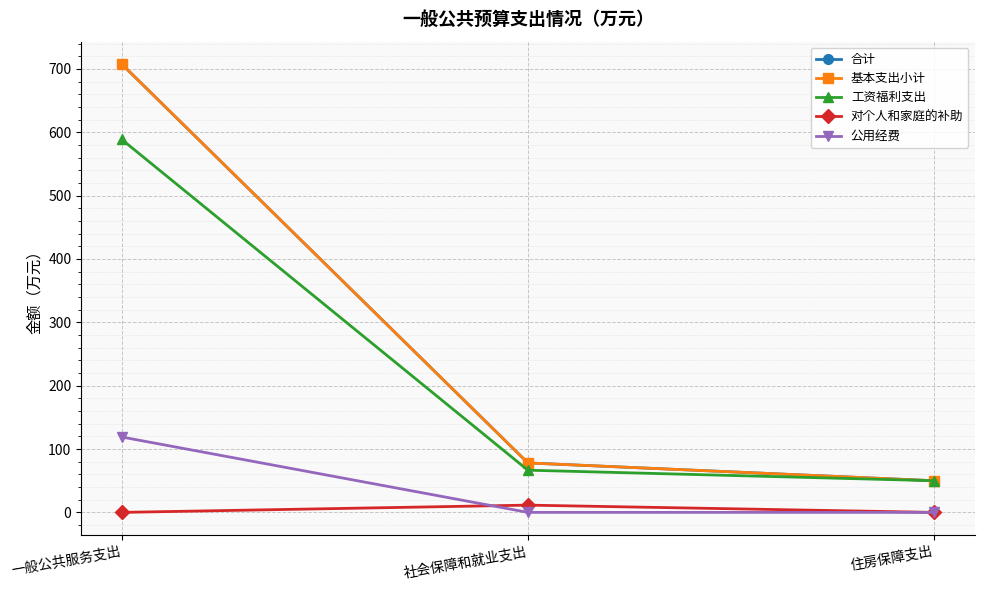

Is this an area chart (filled region under the line)?

No